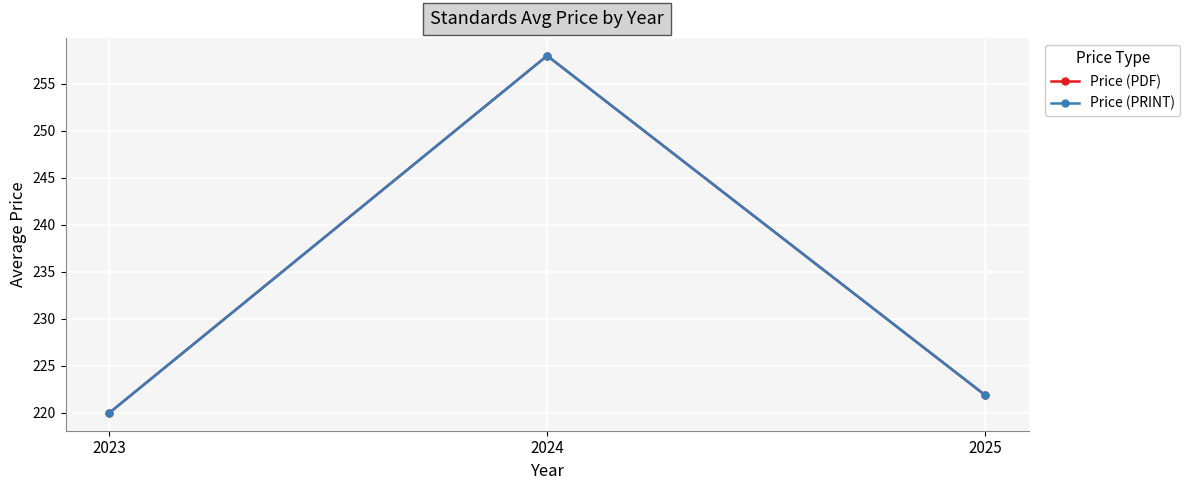

What is the difference between the maximum and second lowest values in the Price (PRINT) series?

36.1